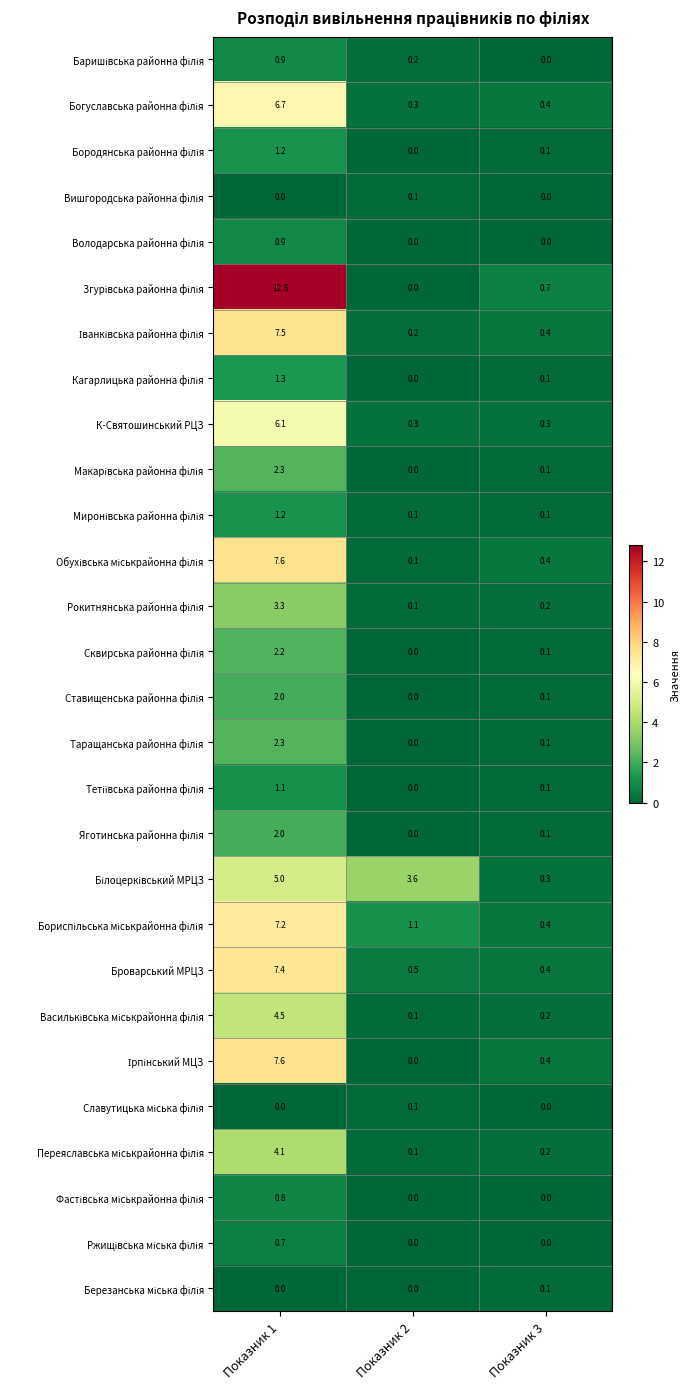

At which category is the sum across all series the highest?

Показник 1